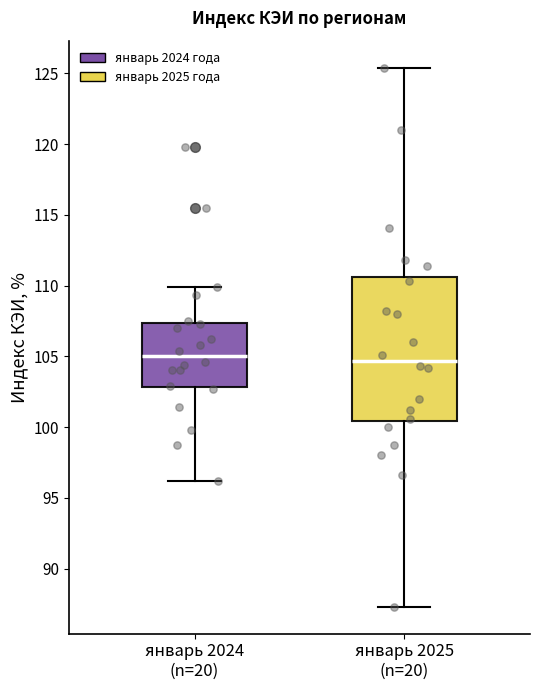

Reading left to right, transcribe this box plot: for each box, give where its median line is, the range the box spans, and where its two whiskers end, as read against the y-axis. The values are not printed on the chart, so give them approximately, as read against the axis.

январь 2024 (n=20): median 105.0, box 103.0 to 107.5, whiskers 96.0 to 110.0
январь 2025 (n=20): median 104.5, box 100.5 to 110.5, whiskers 87.5 to 125.5